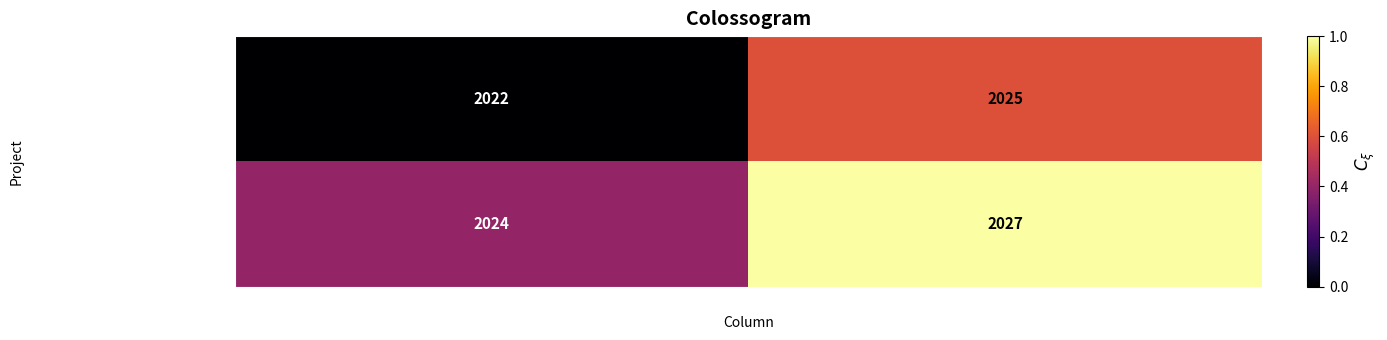

What is the sum of all SUPERFOOD BIOTECH Talde Operat… values?

4047